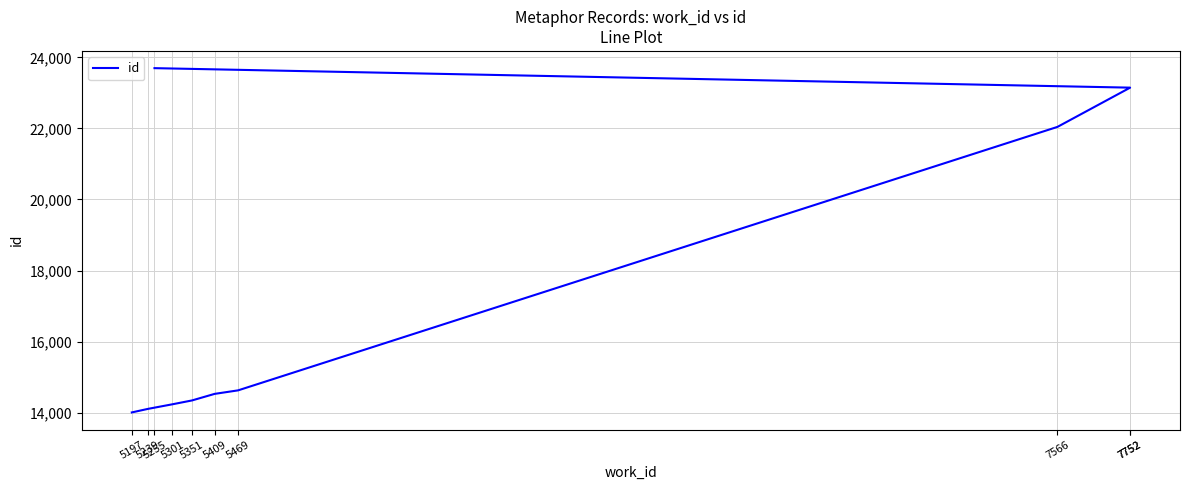

List the labels in order of value, largest first.

5255, 7752, 7752, 7566, 5469, 5409, 5351, 5301, 5239, 5197